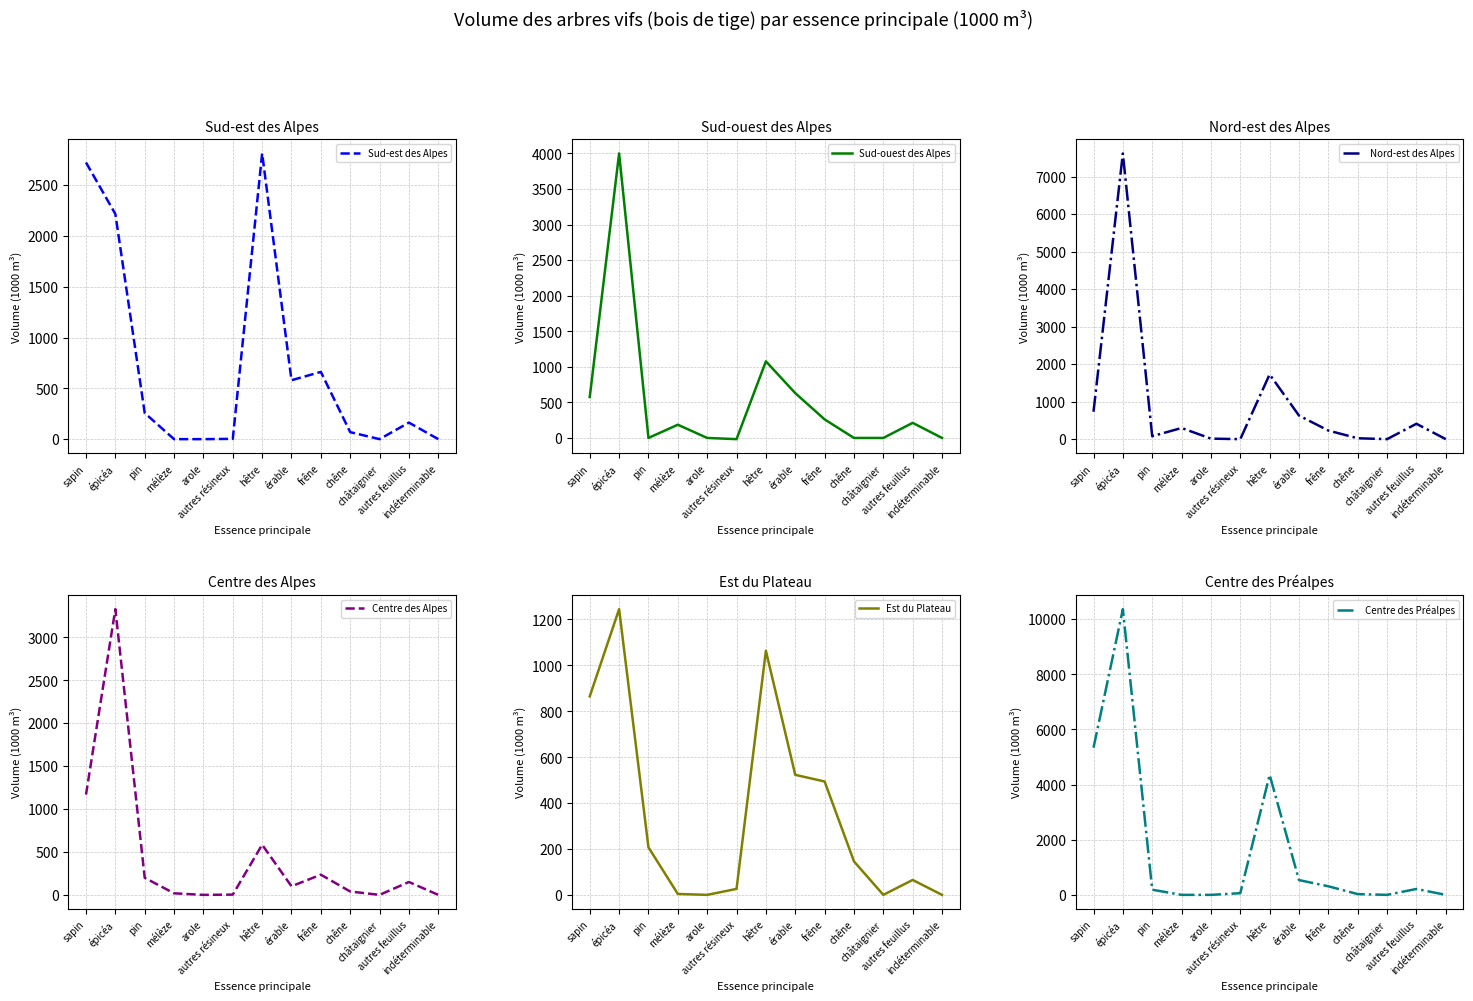

How many data points in Est du Plateau are above 146?

6